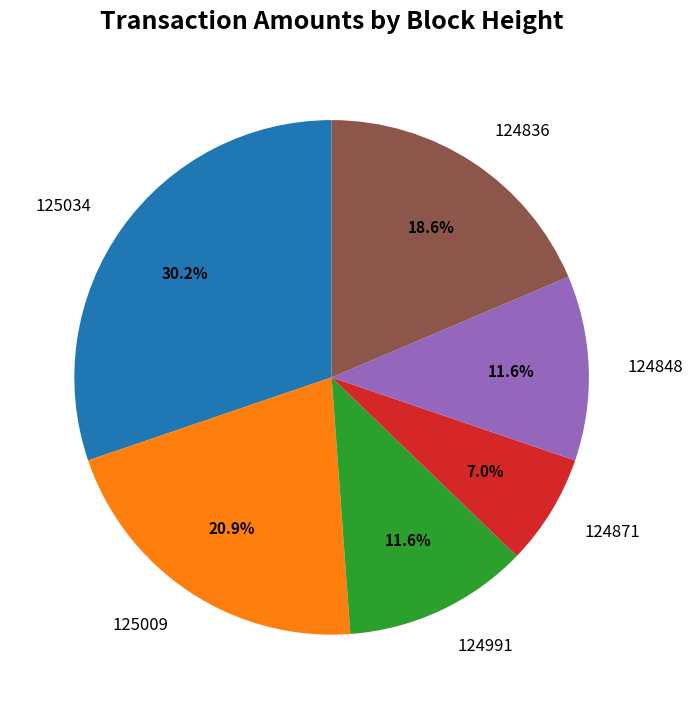

Is there any slice that represents more than half of the pie?

No